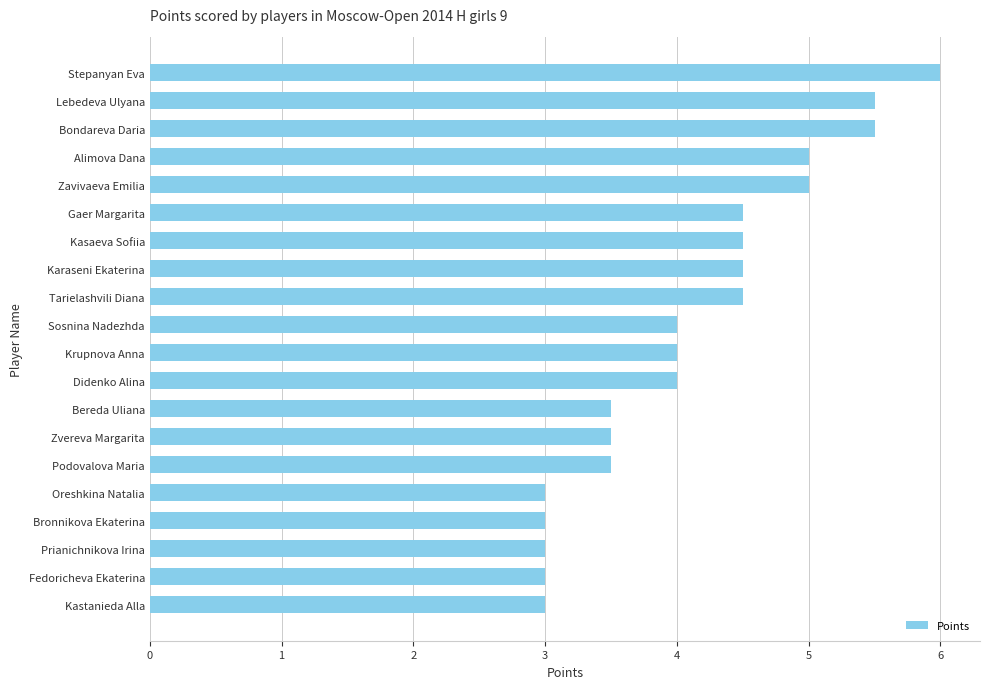

Reading top to bottom, extract all data points from this chart.

6.0	5.5	5.5	5.0	5.0	4.5	4.5	4.5	4.5	4.0	4.0	4.0	3.5	3.5	3.5	3.0	3.0	3.0	3.0	3.0